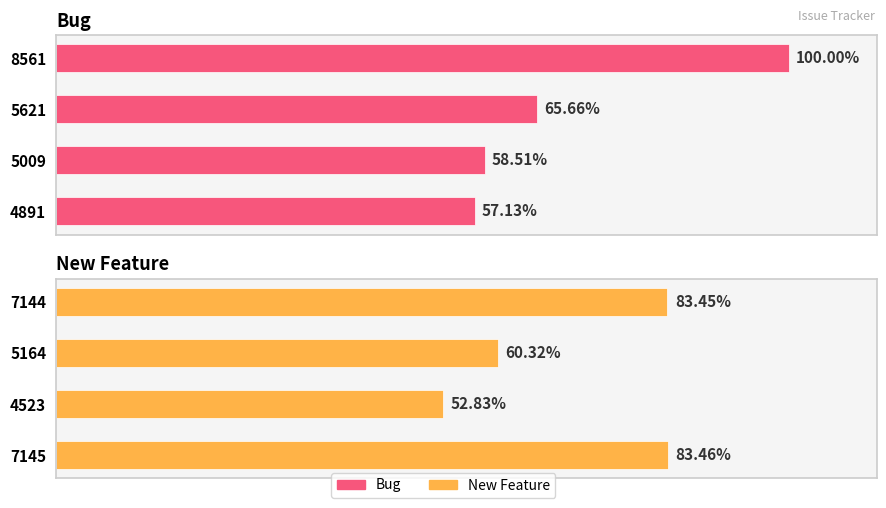

Reading left to right, extract all data points from this chart.

Bug: 4891	5009	5621	8561
New Feature: 7145	4523	5164	7144